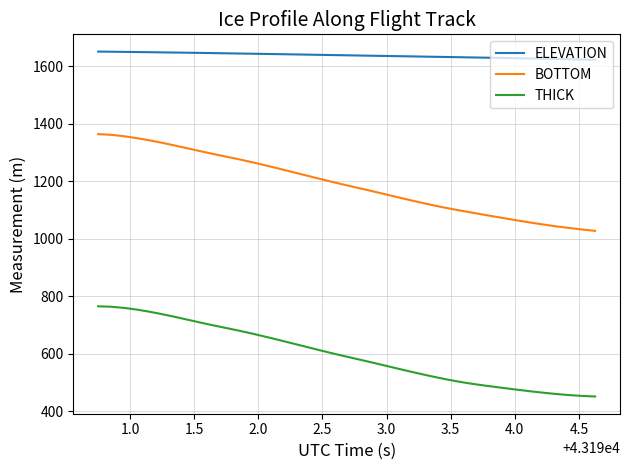

What is the highest value of the ELEVATION series?

1650.8